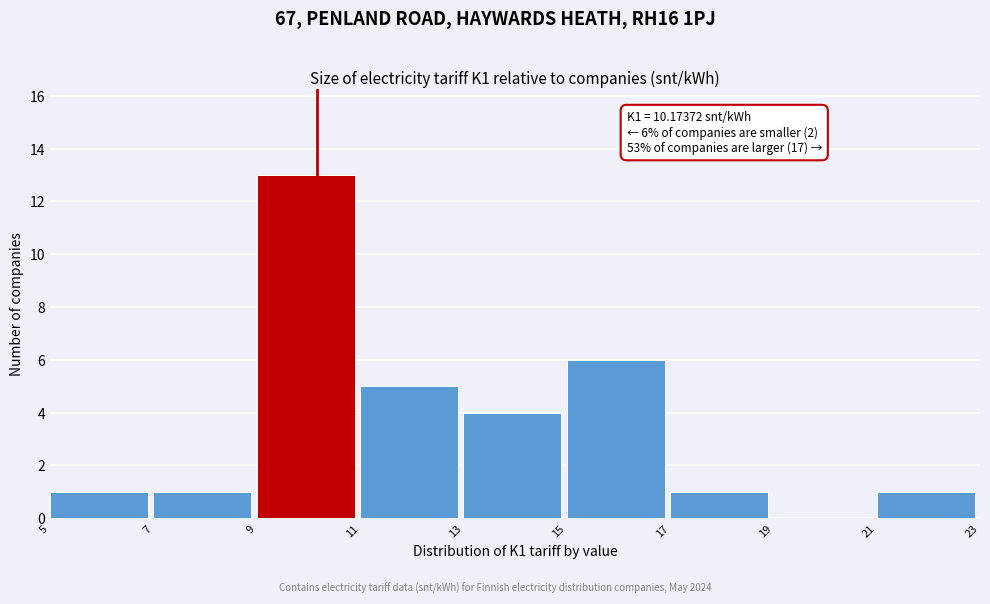

Over which range of the x-axis is the bar tallest?

9 to 11